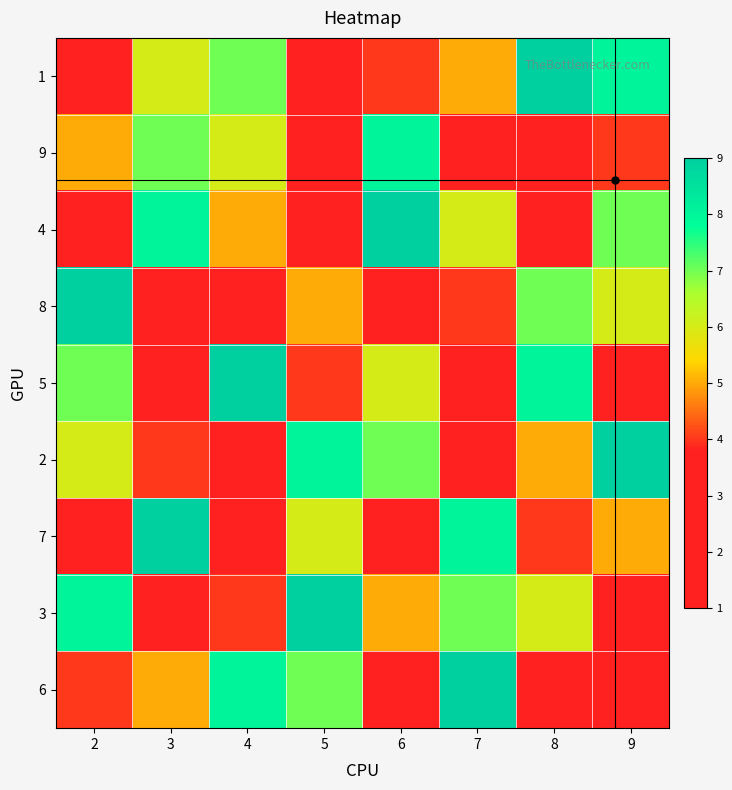

Which category has the lowest value across all series?

8